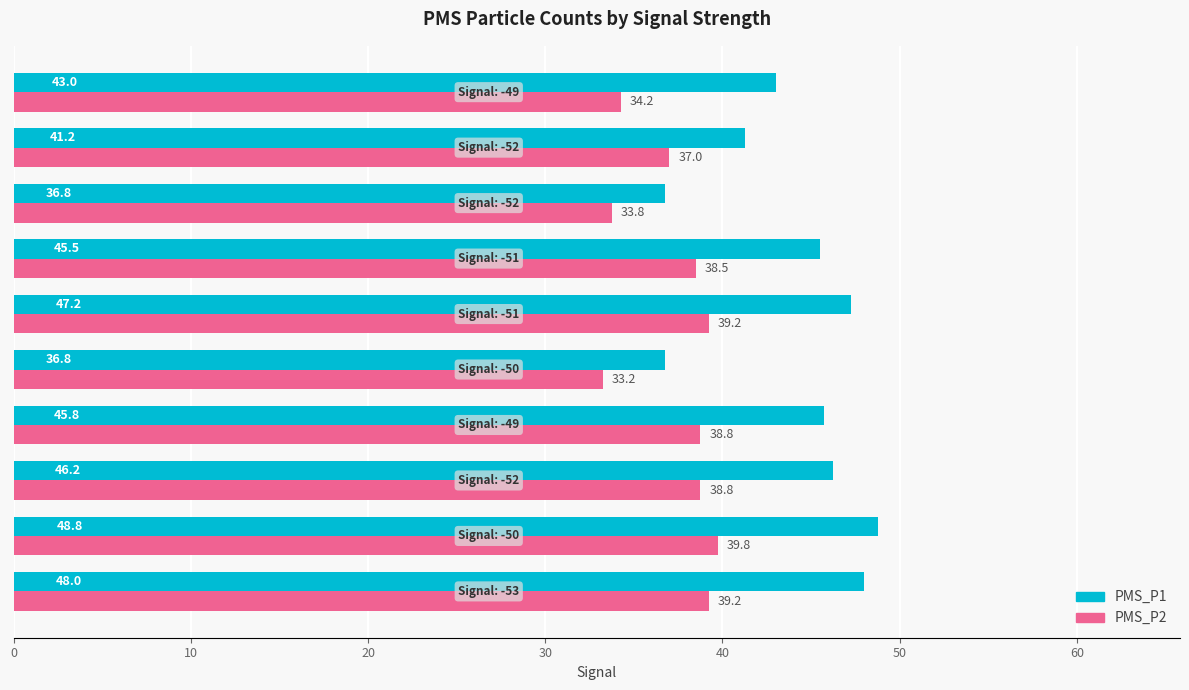

What is the sum of all PMS_P2 values?

372.5